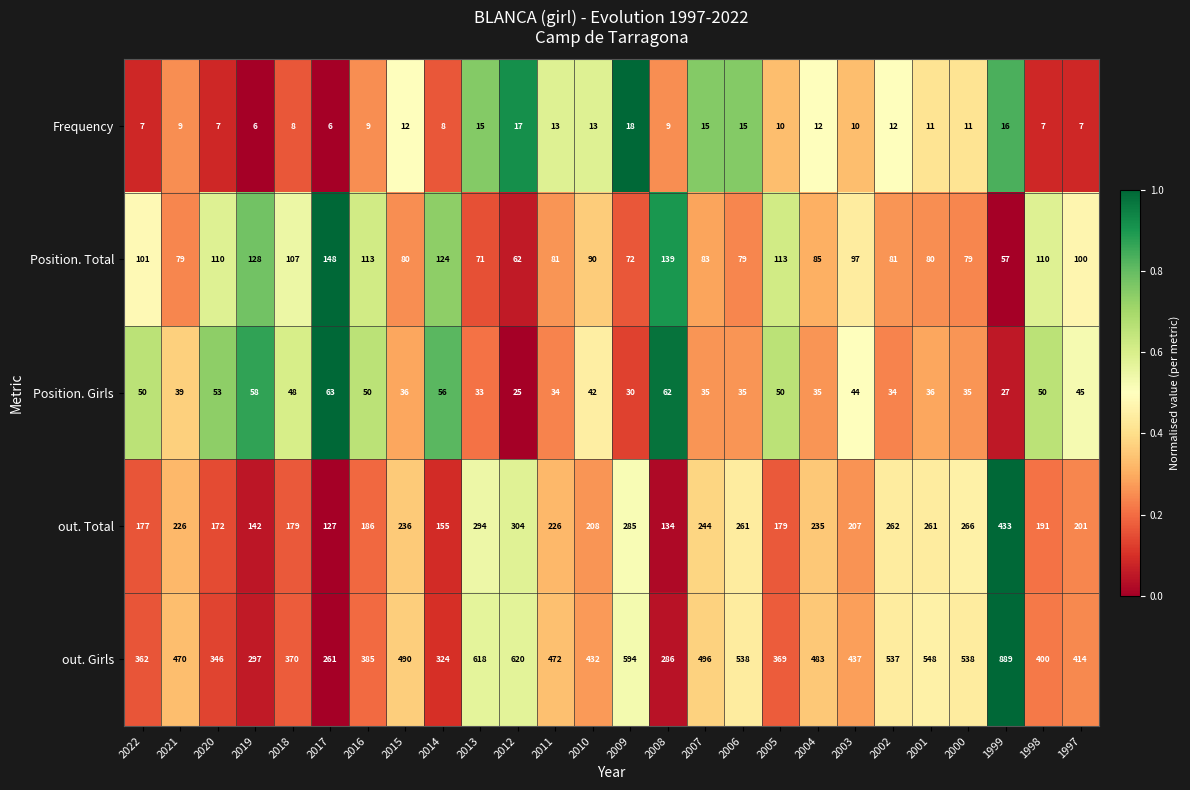

True or false: Position. Girls has a value of 50 at 2009.

False